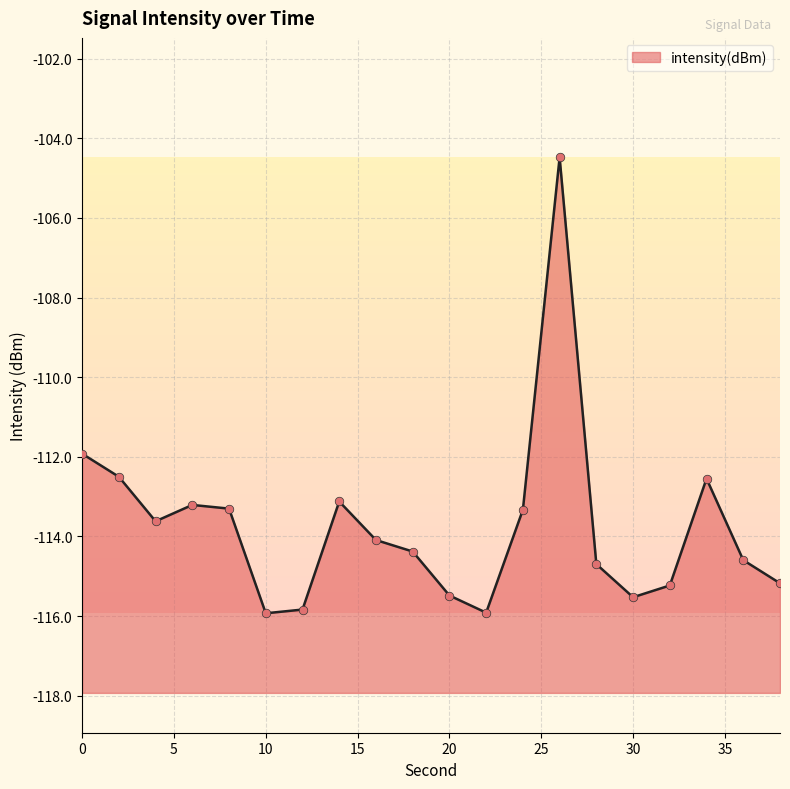

What is the change in value from 6 to 10?

-2.7